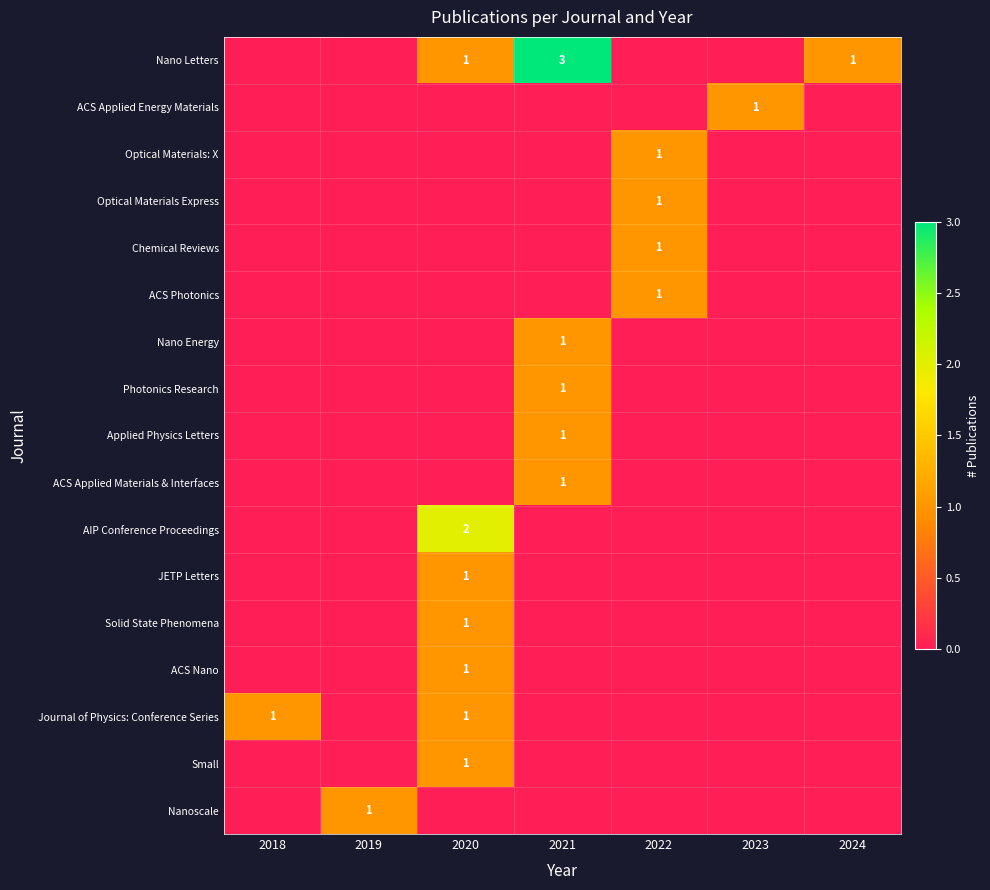

At which category is the sum across all series the highest?

2020